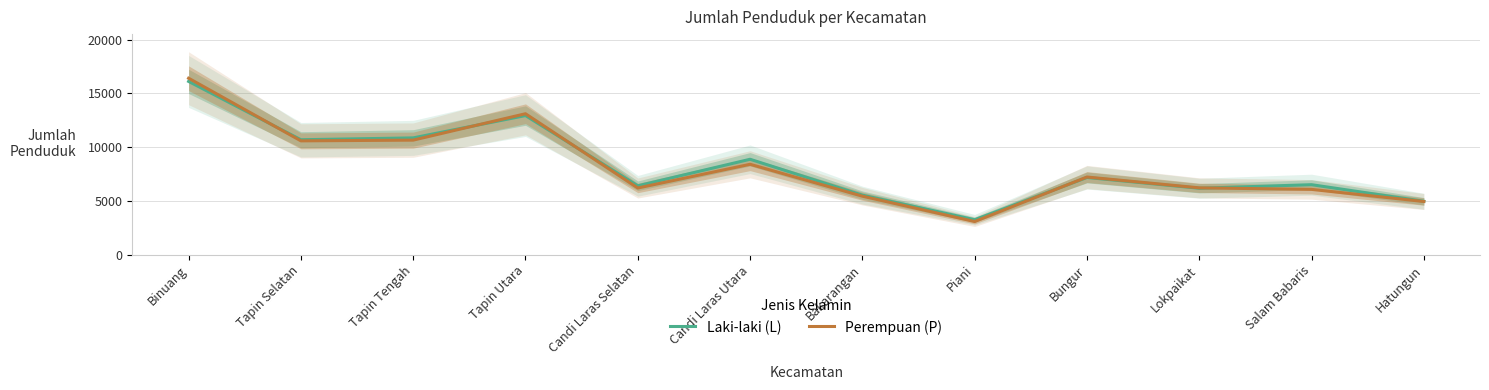

Where is Perempuan (P) nearest to the value 9750?

Tapin Selatan